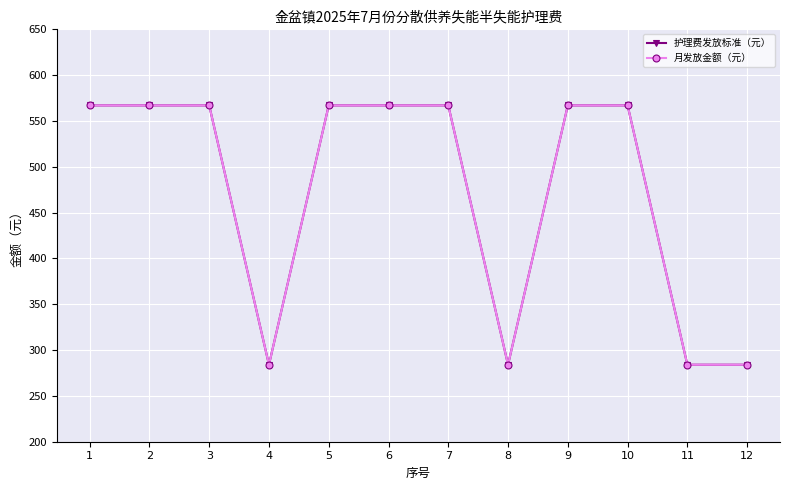

How many interior local valleys does the 护理费发放标准（元） series have?

2